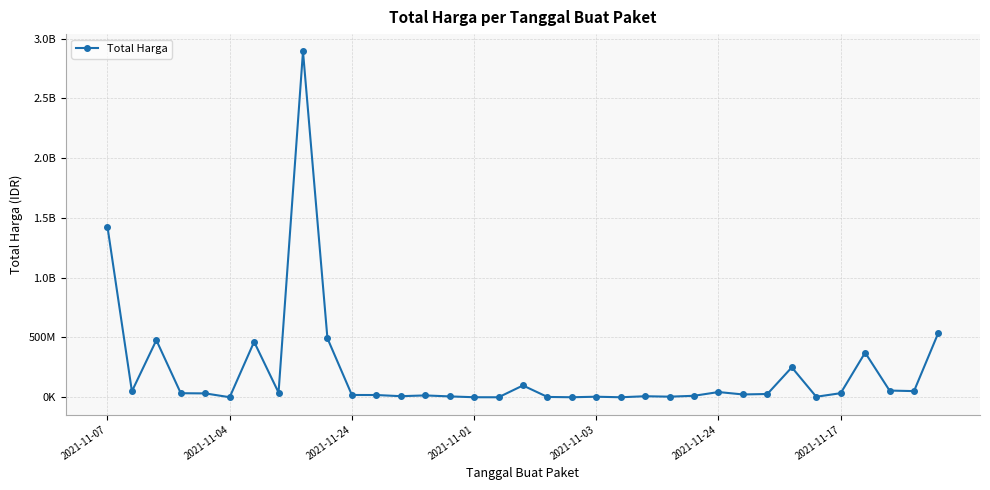

Rank the categories by value from highest to lowest.

8, 2021-11-07, 34, 9, 2021-11-24, 2021-11-17, 31, 28, 17, 32, 33, 2021-11-04, 25, 7, 30, 2021-11-01, 2021-11-03, 27, 26, 10, 11, 13, 24, 12, 22, 14, 23, 20, 29, 18, 2021-11-24, 15, 19, 21, 16